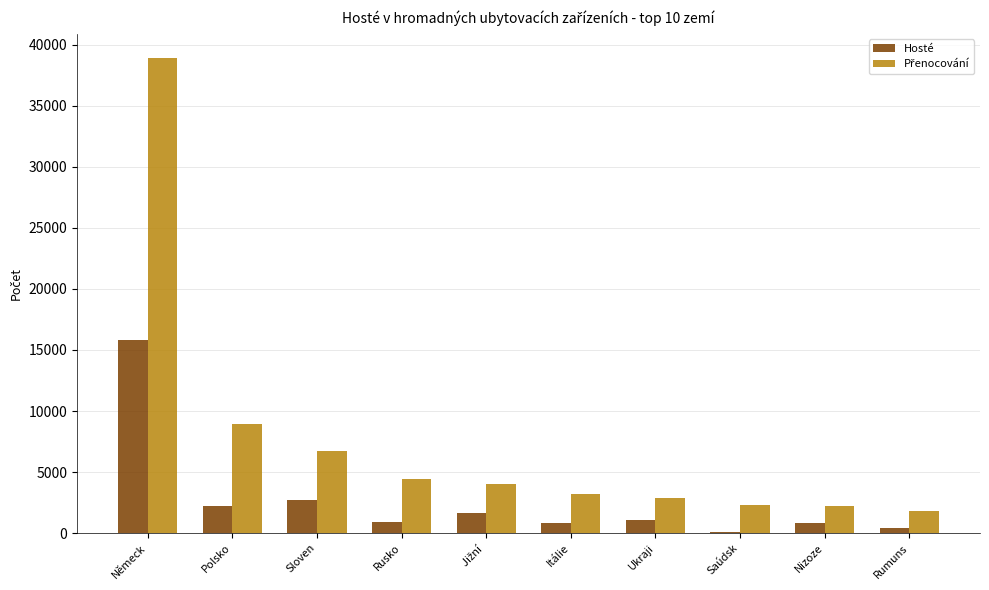

What is the sum of all Hosté values?

26577